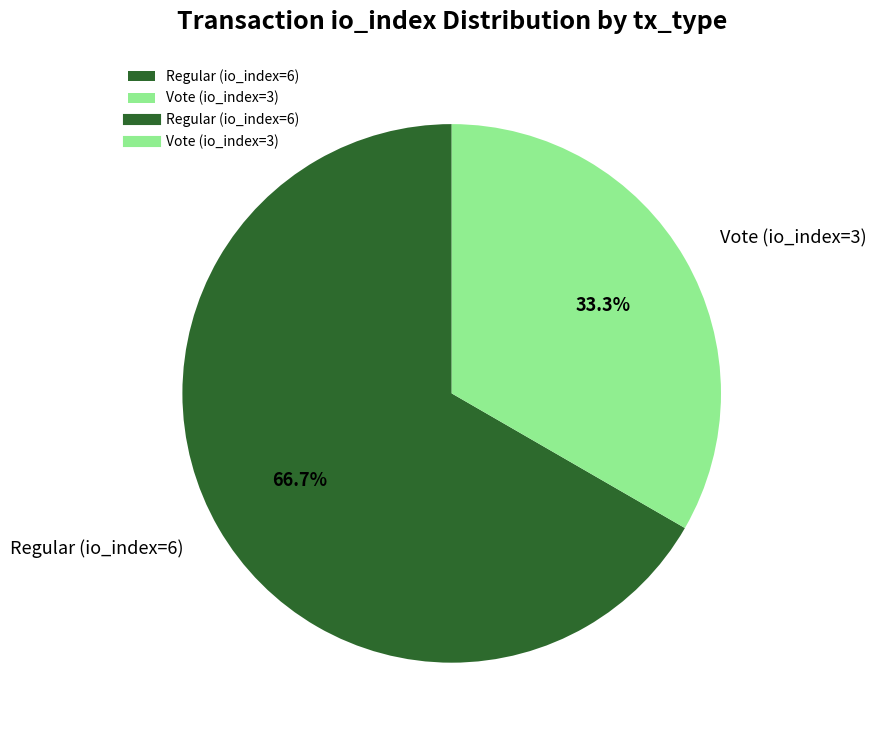

Is there a majority slice in this chart?

Yes